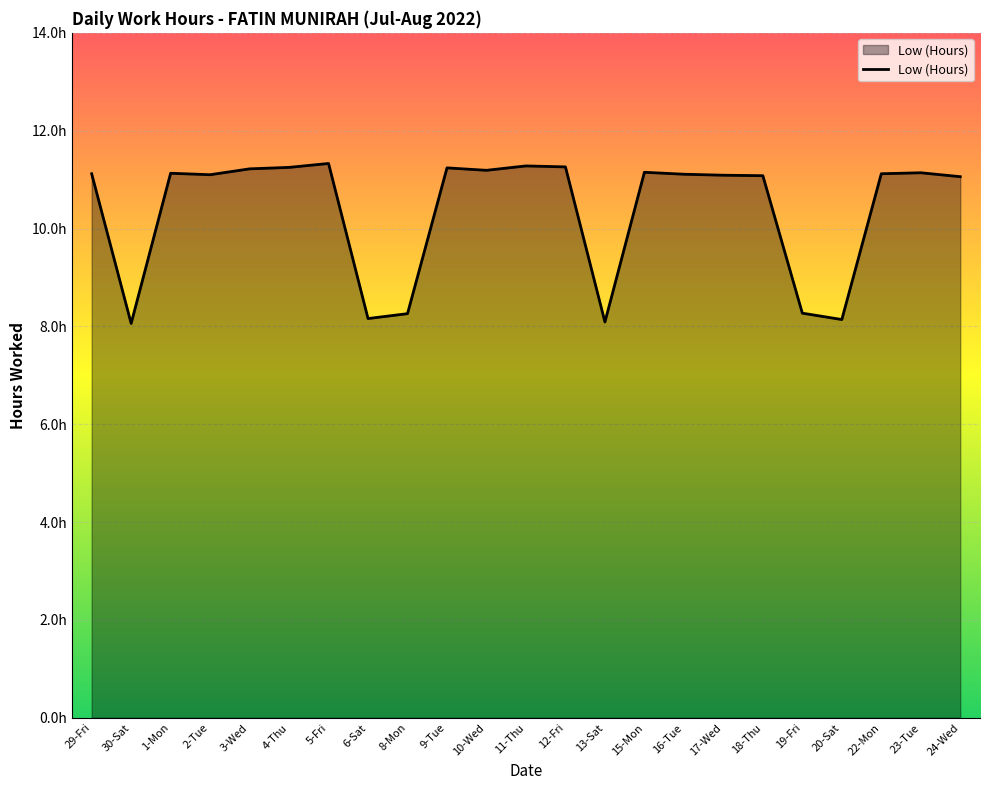

What is the sum of the values at 1-Mon and 29-Fri?

22.2